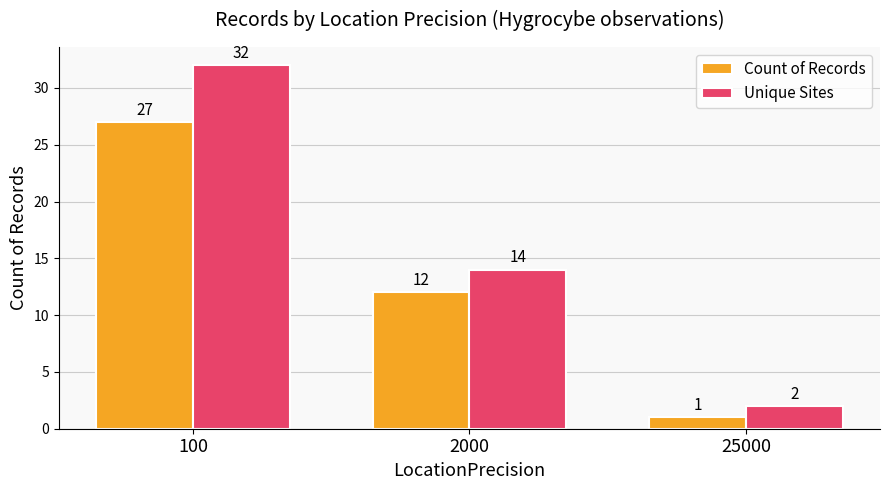

How many data points in Unique Sites are less than 14?

1